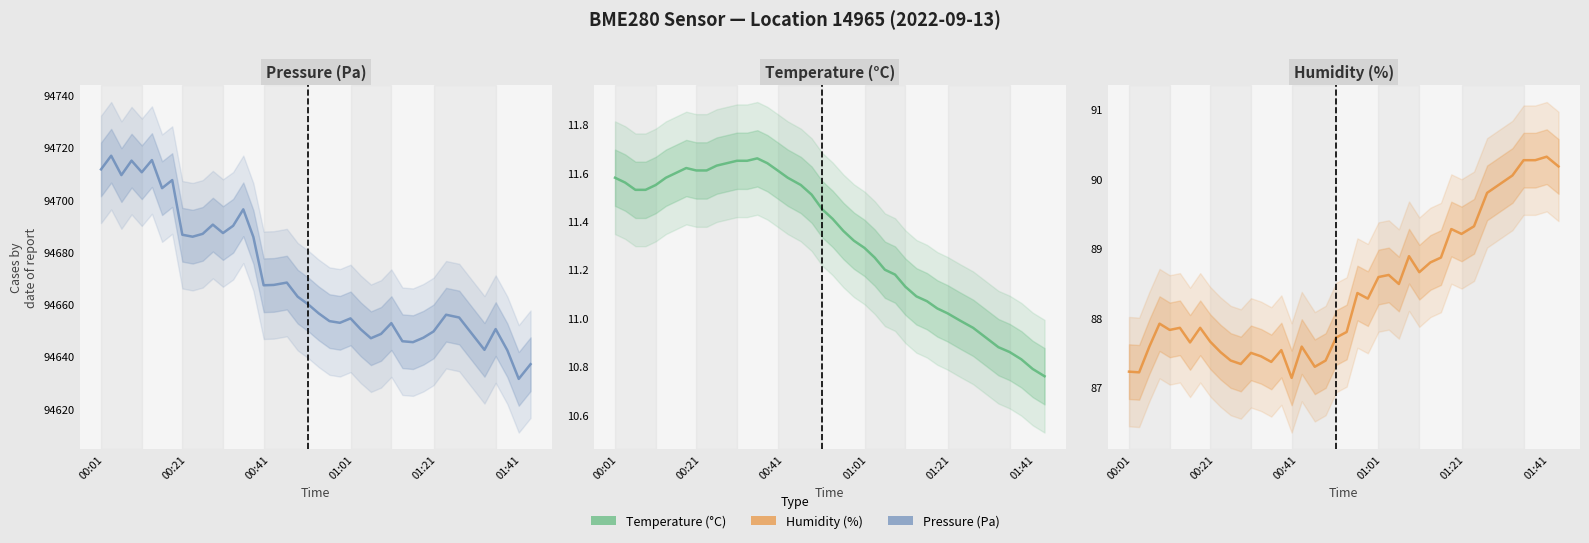

What is the maximum value shown in the chart?

94716.9